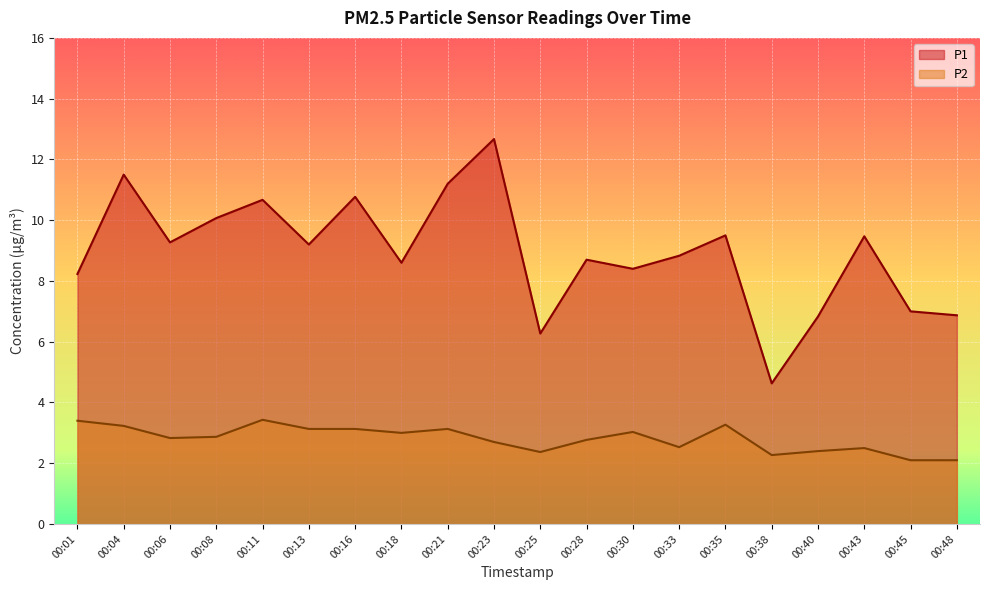

What is the total value across all series at 00:40?

9.2